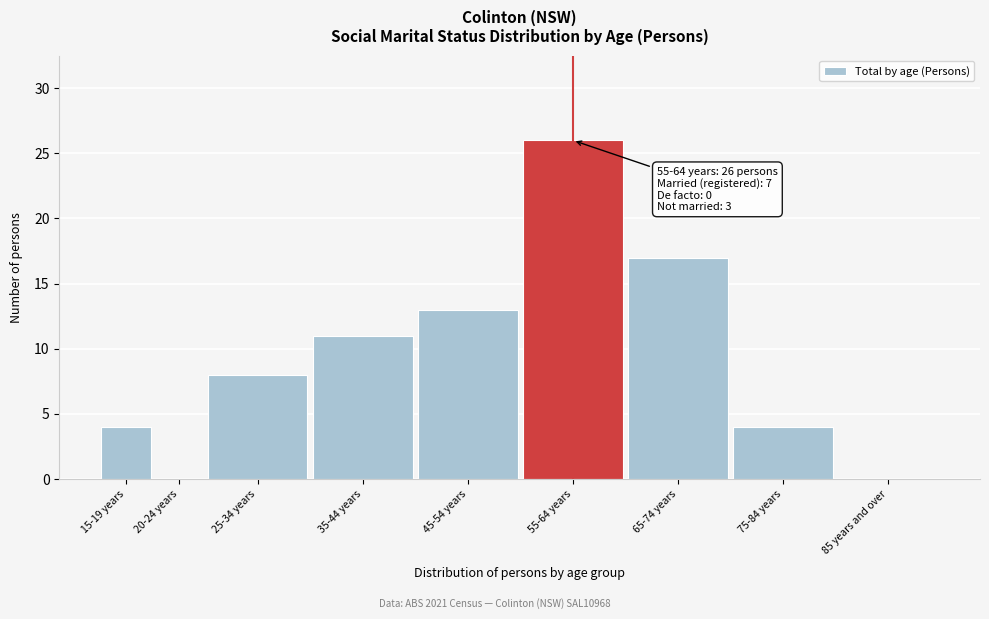

What is the sum of all values?

83